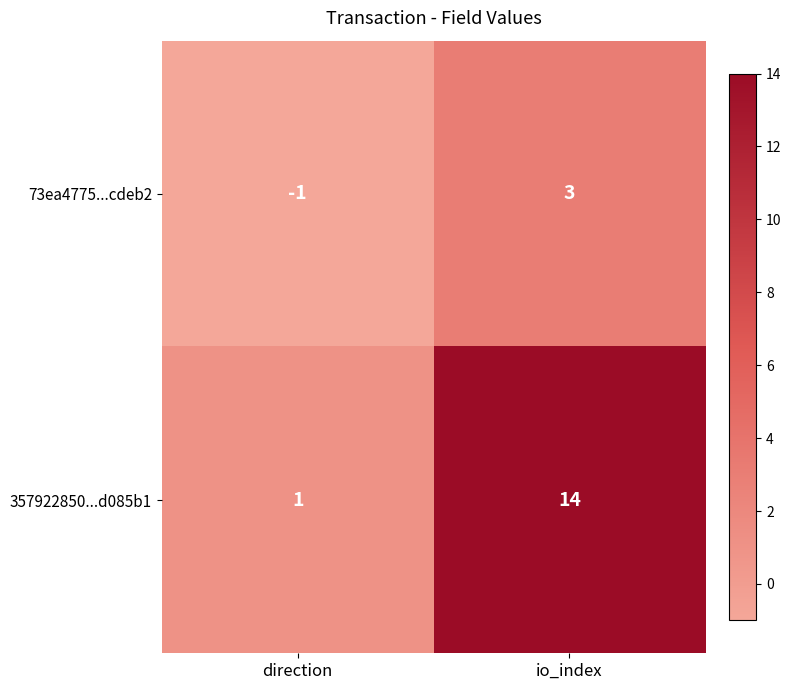

The value of 357922850...d085b1 at io_index is 14. True or false?

True